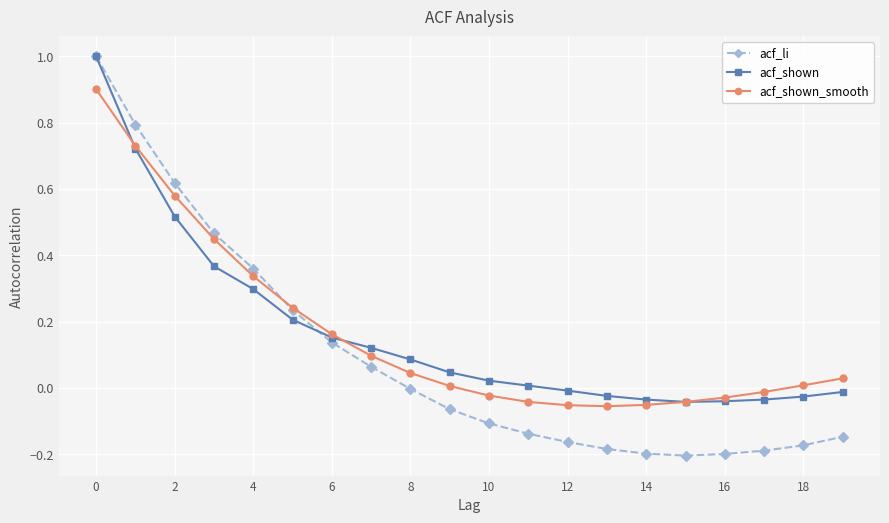

Which series has the largest range (max minus min)?

acf_li